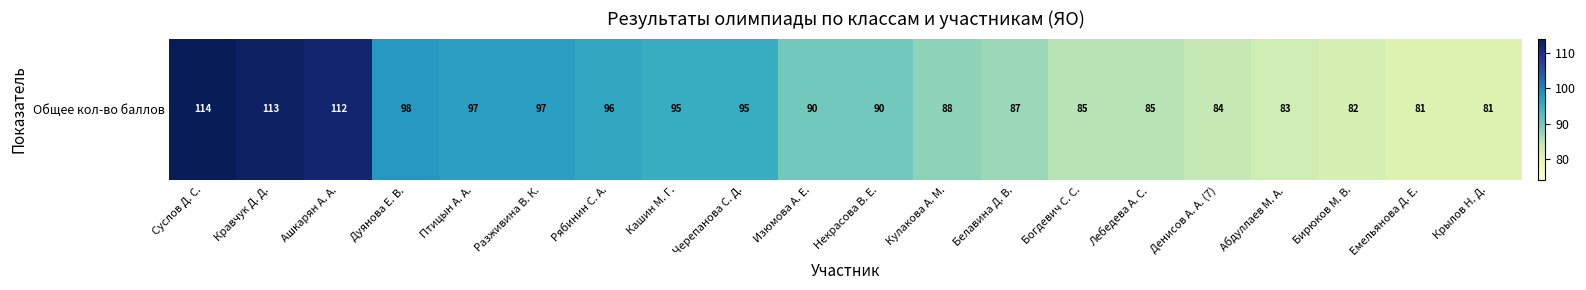

Reading left to right, transcribe all the data shown in this chart.

114	113	112	98	97	97	96	95	95	90	90	88	87	85	85	84	83	82	81	81